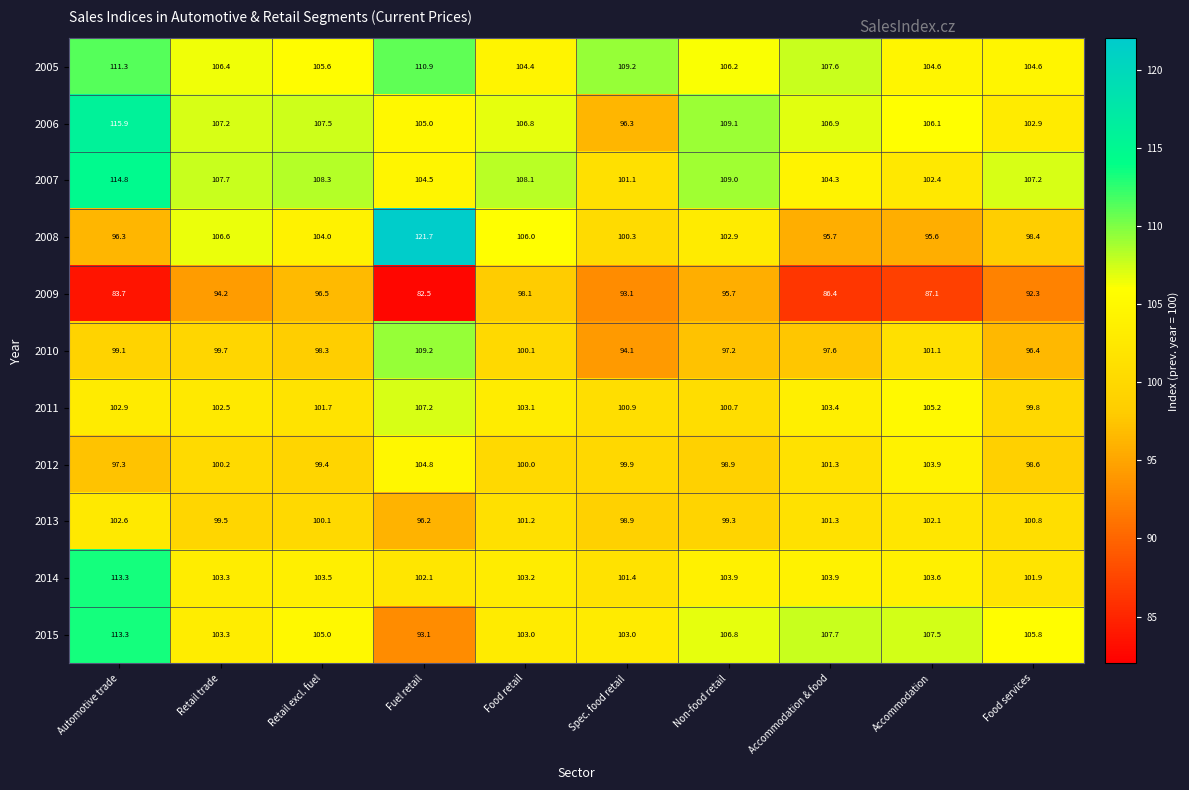

What is the difference between the highest and lowest values at Retail trade?

13.5